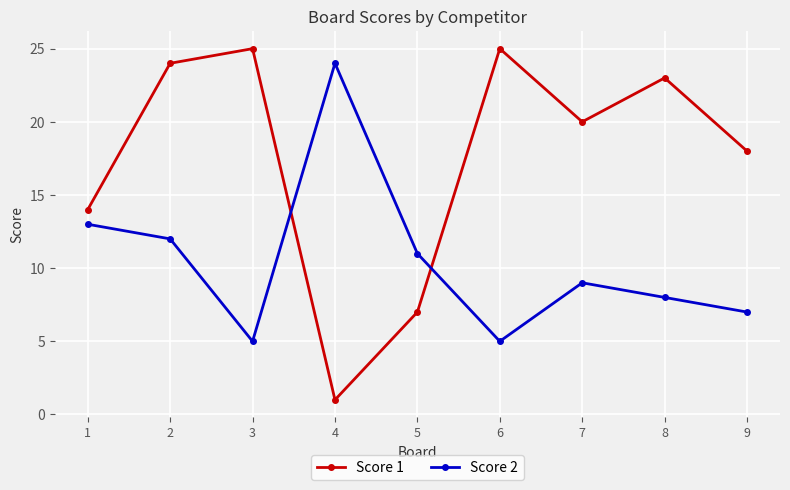

Between which two adjacent categories do Score 2 and Score 1 first intersect?

3 and 4